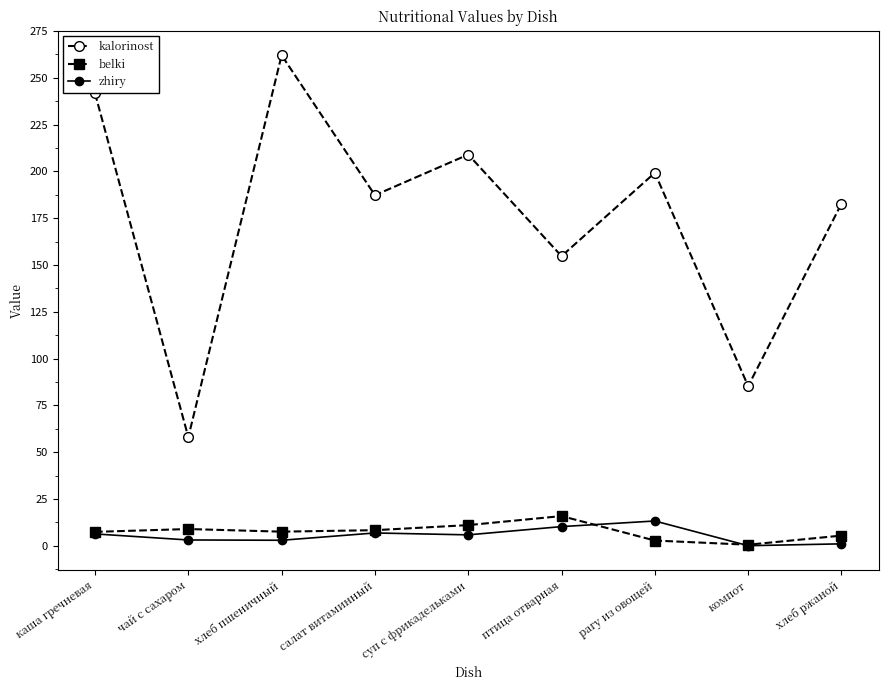

What position from the right is салат витаминный?

6